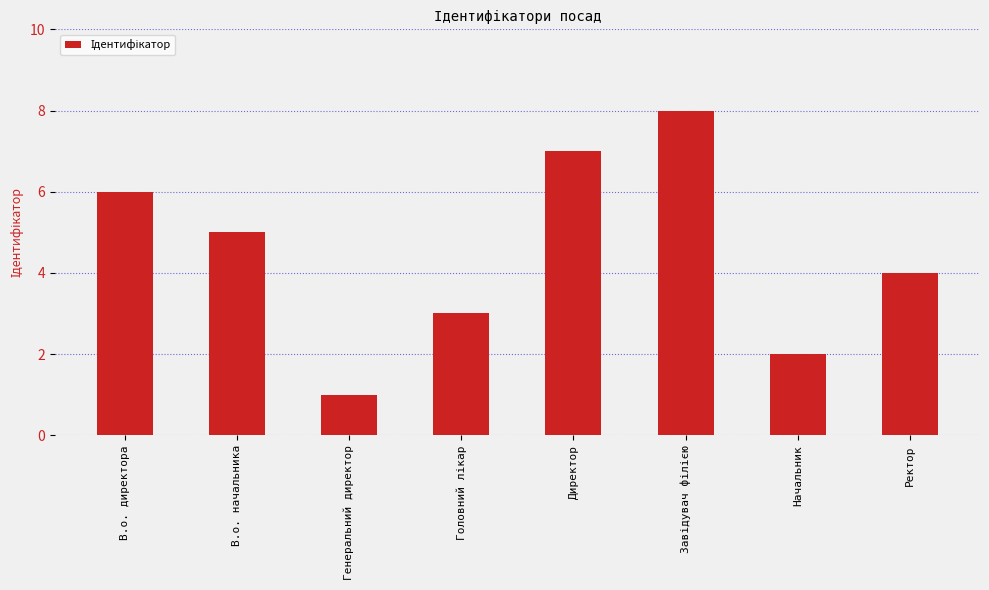

What is the greatest value displayed?

8